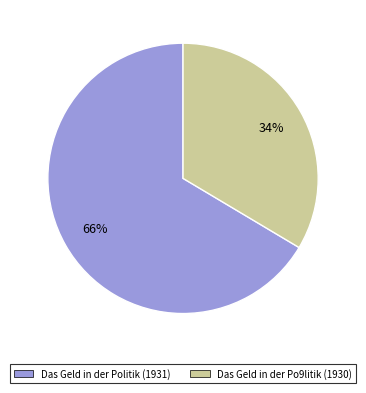

Do Das Geld in der Politik (1931) and Das Geld in der Po9litik (1930) together represent more than half of the pie?

Yes